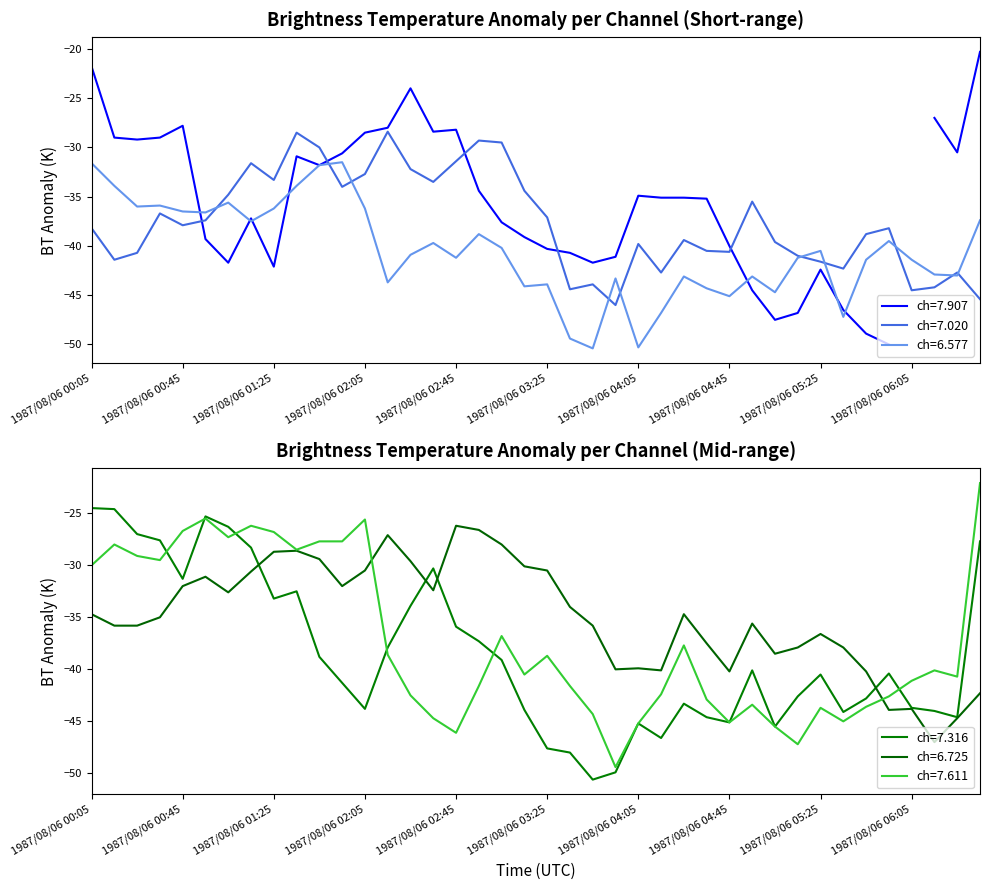

The value of 7.611 at 1987/08/06 00:45 is -26.7. True or false?

True